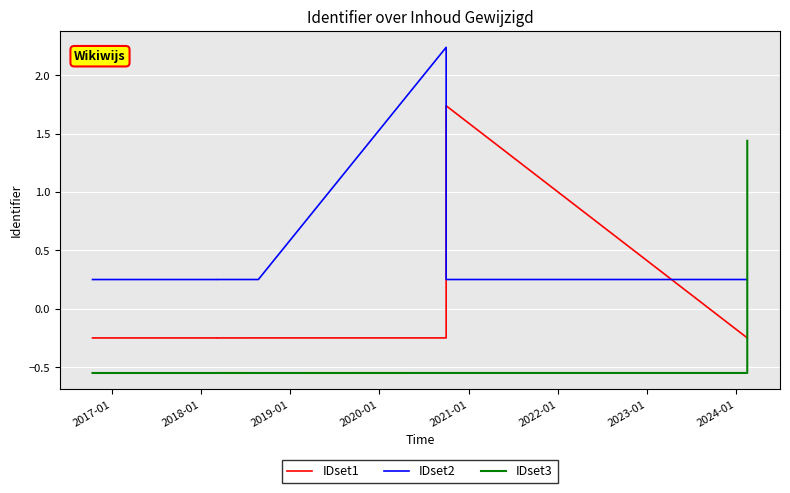

Rank the series by their average value, from highest to lowest.

IDset2, IDset1, IDset3